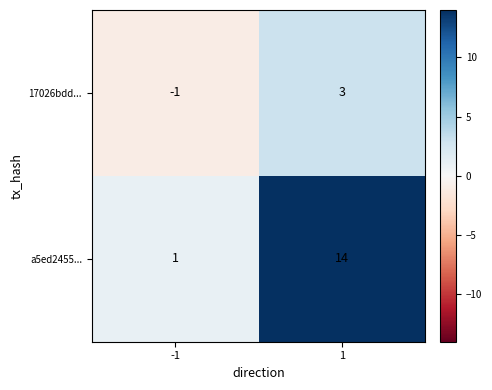

What is the maximum value shown in the chart?

14